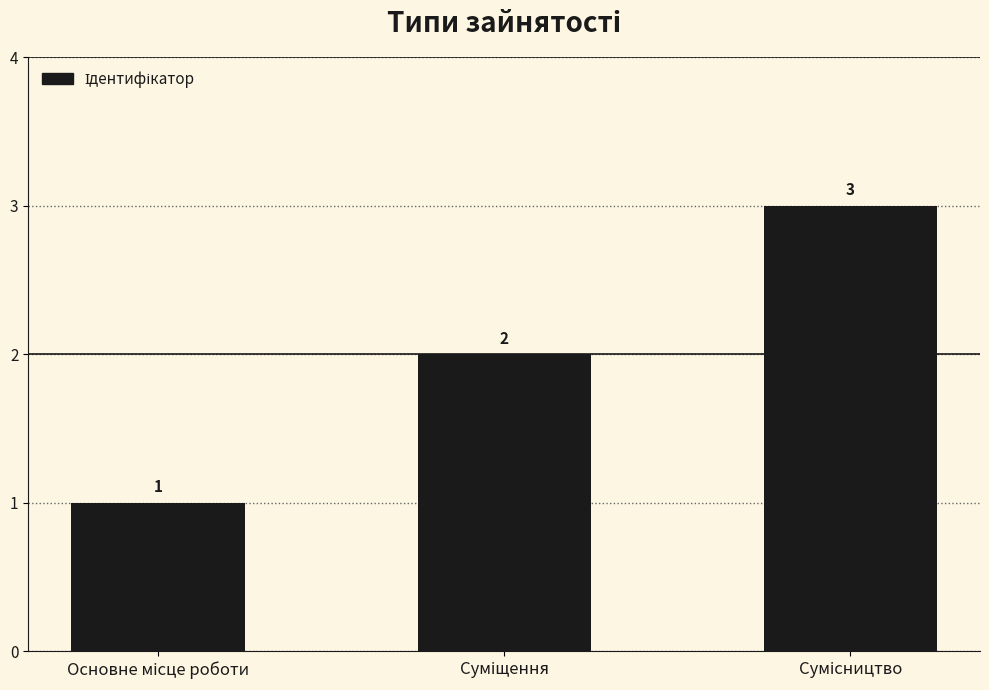

What is the sum of all values?

6